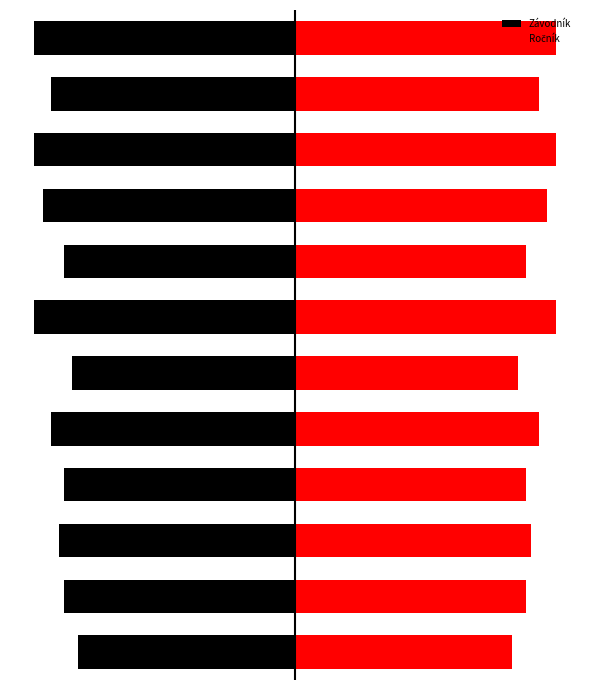

How many bars are there in total?

24